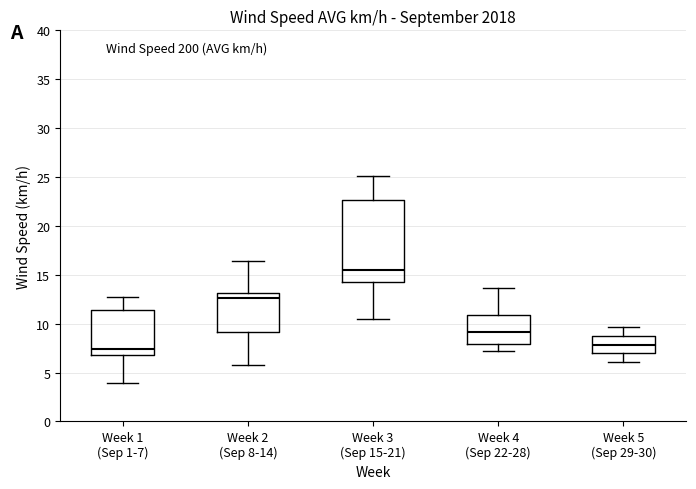

Reading left to right, transcribe this box plot: for each box, give where its median line is, the range the box spans, and where its two whiskers end, as read against the y-axis. The values are not printed on the chart, so give them approximately, as read against the axis.

Week 1 (Sep 1-7): median 7.5, box 7.0 to 11.5, whiskers 4.0 to 12.5
Week 2 (Sep 8-14): median 12.5, box 9.0 to 13.0, whiskers 6.0 to 16.5
Week 3 (Sep 15-21): median 15.5, box 14.0 to 22.5, whiskers 10.5 to 25.0
Week 4 (Sep 22-28): median 9.0, box 8.0 to 11.0, whiskers 7.0 to 13.5
Week 5 (Sep 29-30): median 8.0, box 7.0 to 9.0, whiskers 6.0 to 9.5